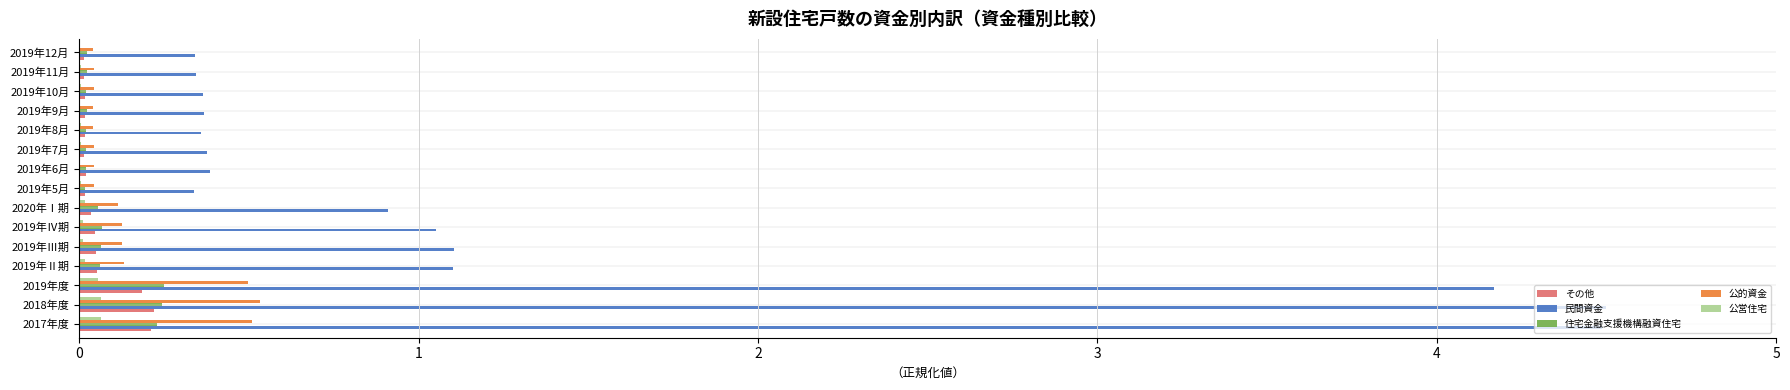

What is the maximum value shown in the chart?

4.5